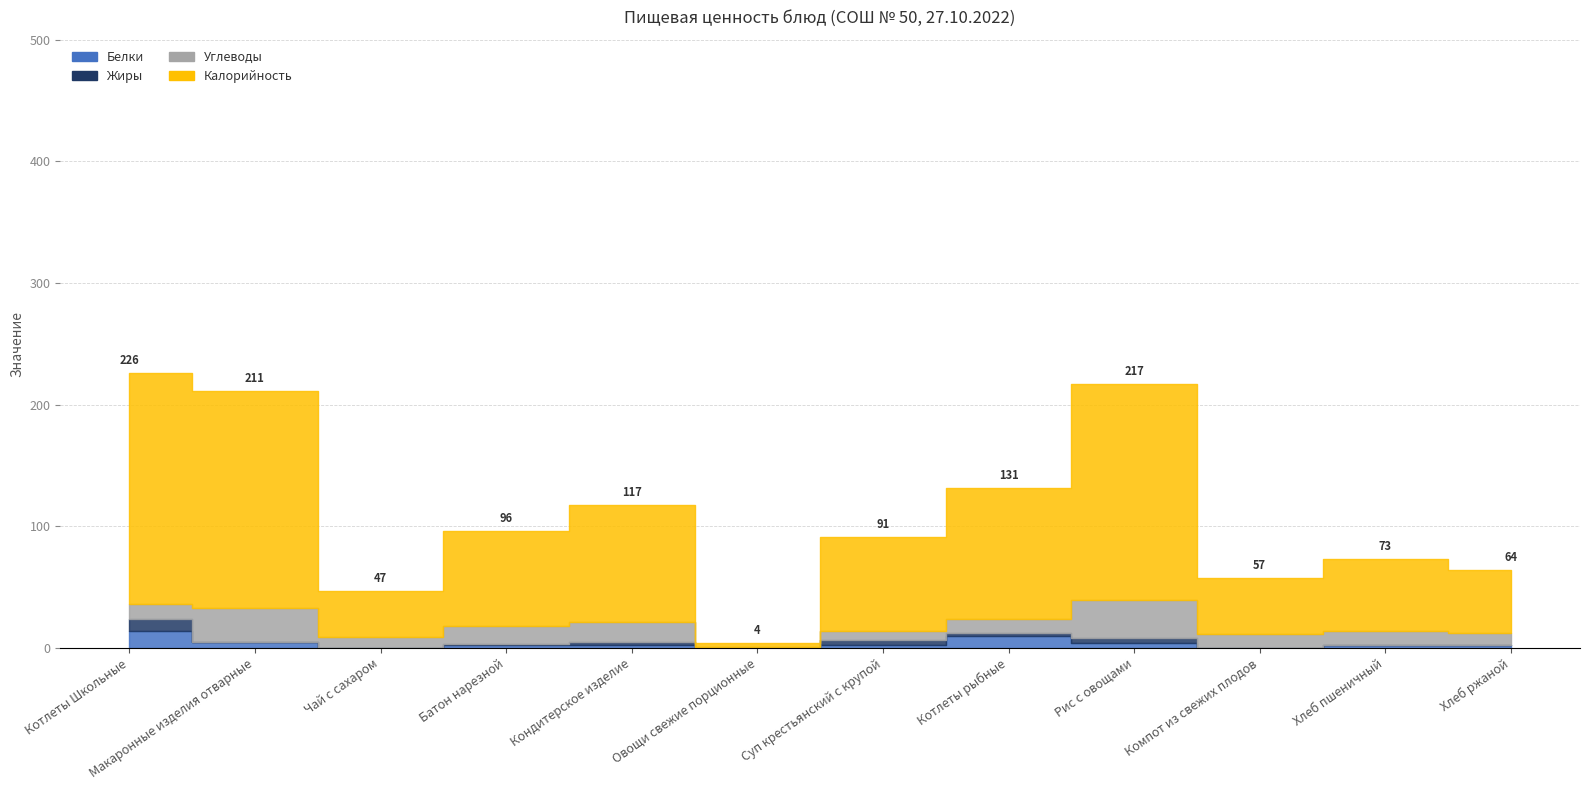

The value of Жиры at Компот из свежих плодов is 0. True or false?

True